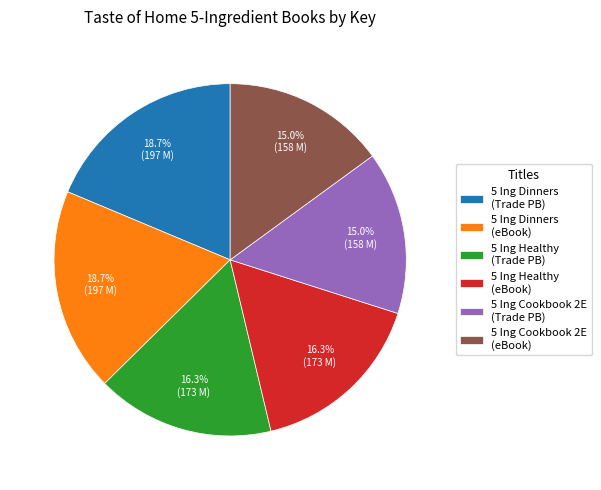

What portion of the pie excludes 5 Ing Dinners (eBook)?

81.3%